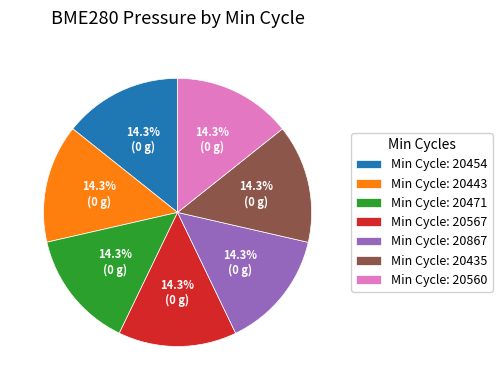

How many slices are in this pie chart?

7